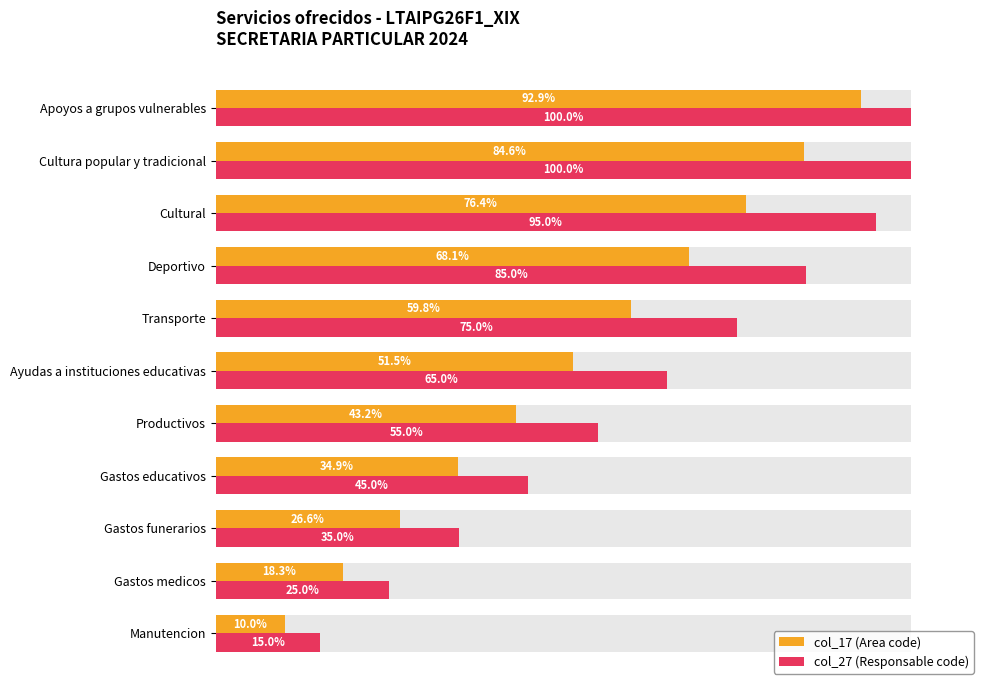

Are the bars horizontal?

Yes